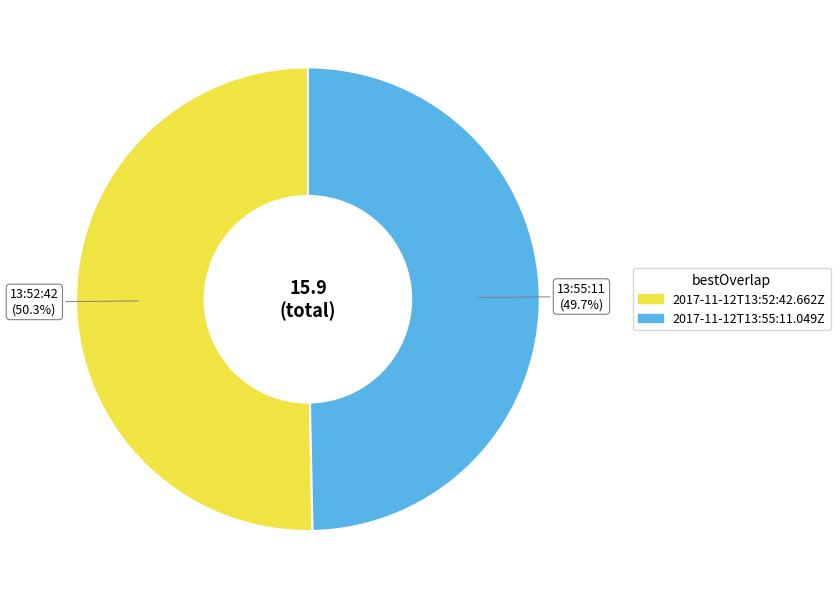

The 2017-11-12T13:55:11.049Z slice represents 64% of the pie. True or false?

False